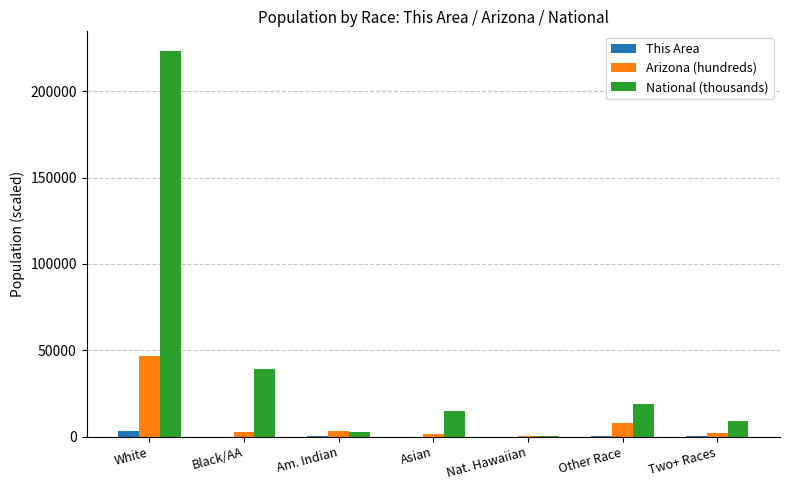

What is the sum of all This Area values?

4097